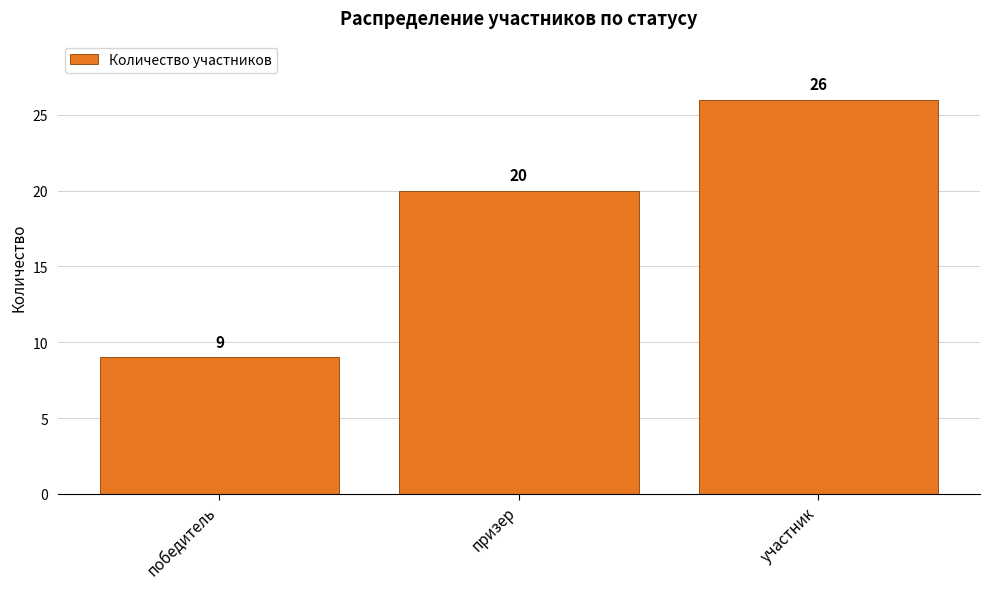

Reading right to left, what are all the values shown in this chart?

участник=26	призер=20	победитель=9